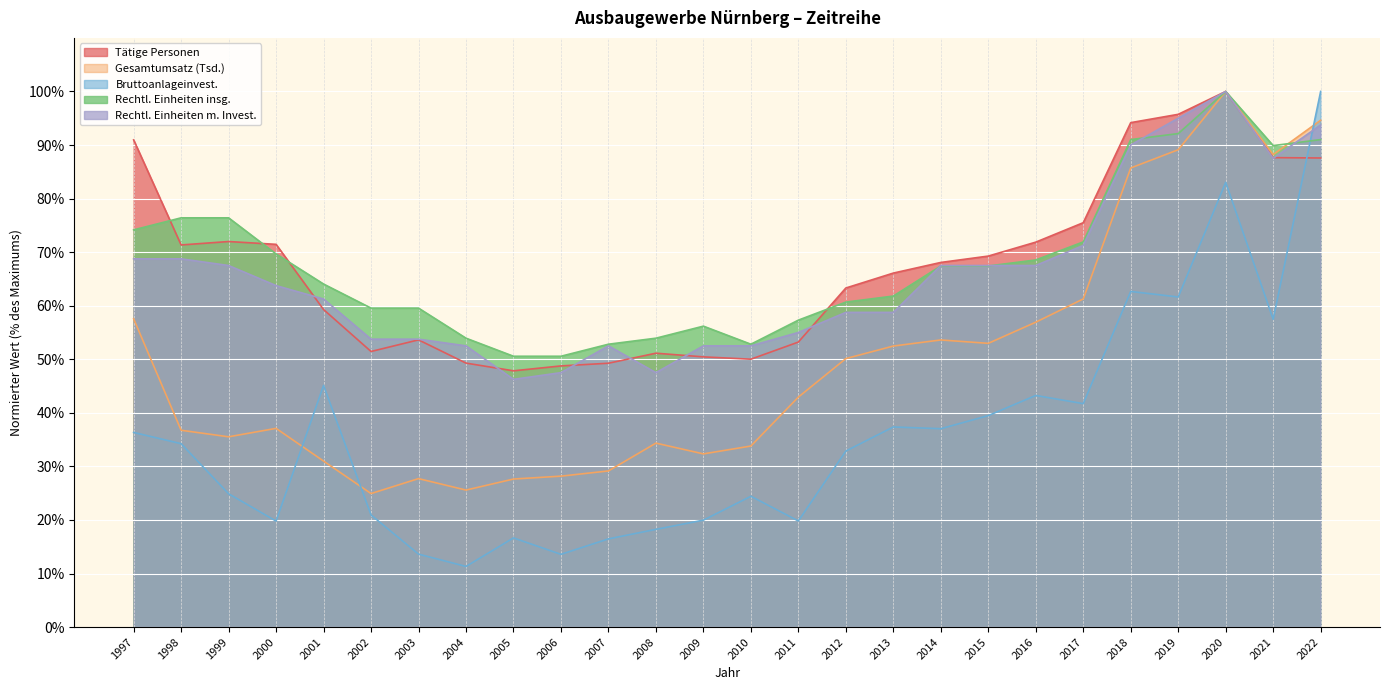

At which category is the sum across all series the highest?

2020